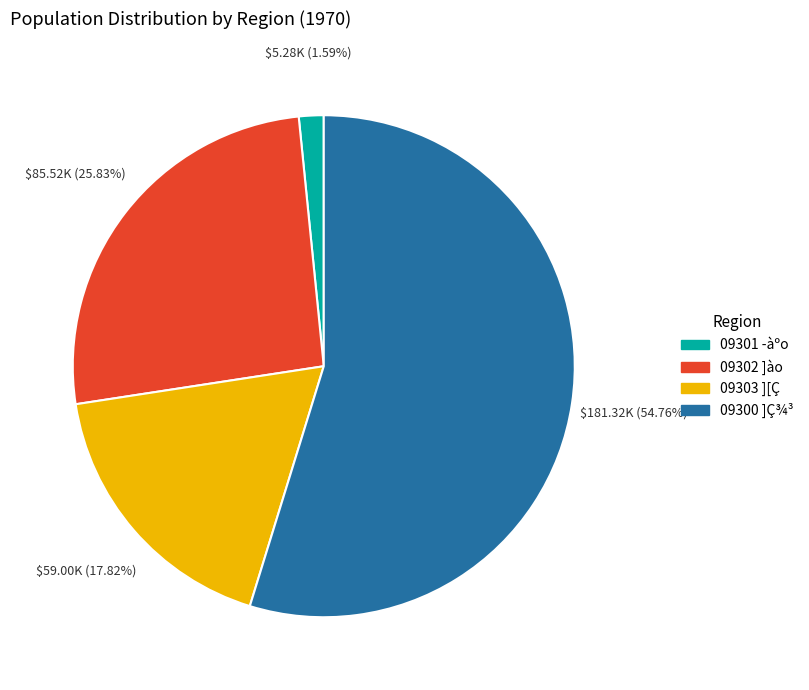

Which category has the biggest portion of the pie?

09300